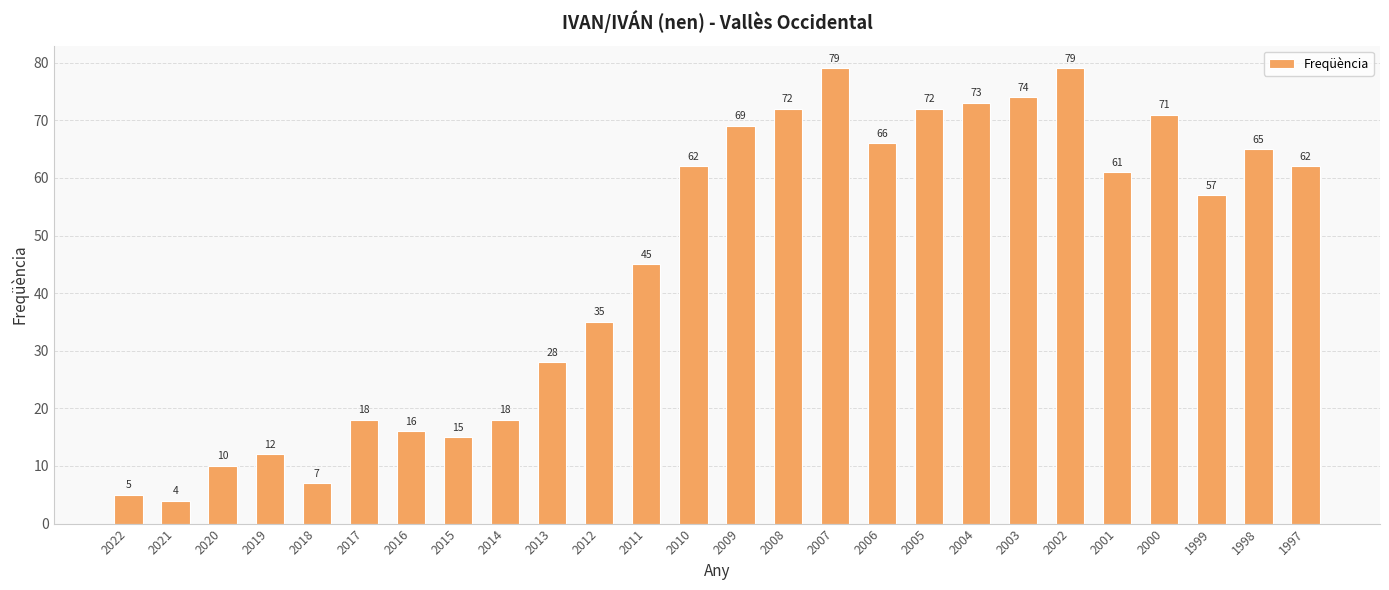

Reading left to right, extract all data points from this chart.

2022=5	2021=4	2020=10	2019=12	2018=7	2017=18	2016=16	2015=15	2014=18	2013=28	2012=35	2011=45	2010=62	2009=69	2008=72	2007=79	2006=66	2005=72	2004=73	2003=74	2002=79	2001=61	2000=71	1999=57	1998=65	1997=62